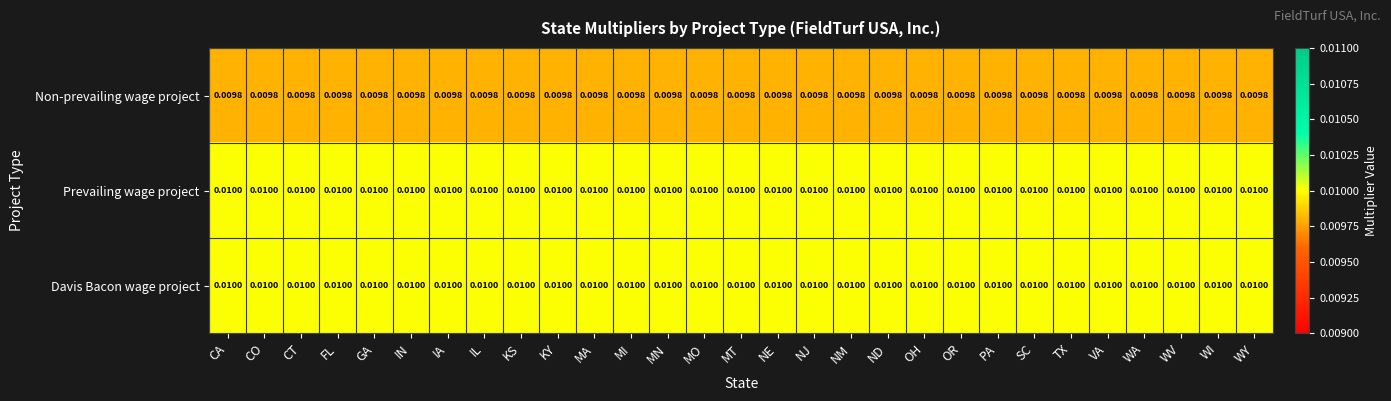

At which category is the sum across all series the highest?

CA